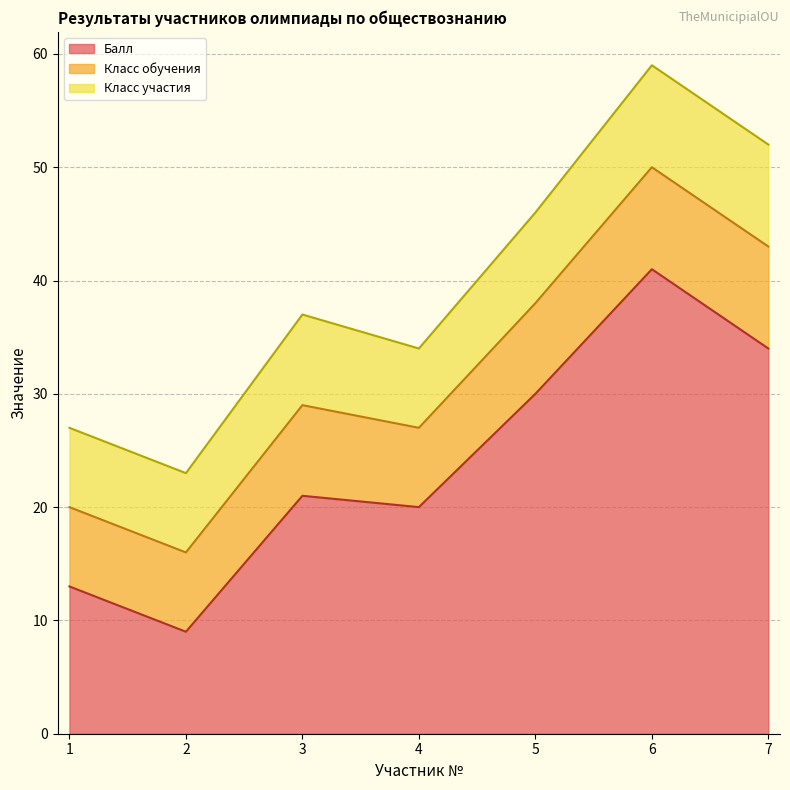

What is the sum of the Класс участия values at 1 and 5?

15